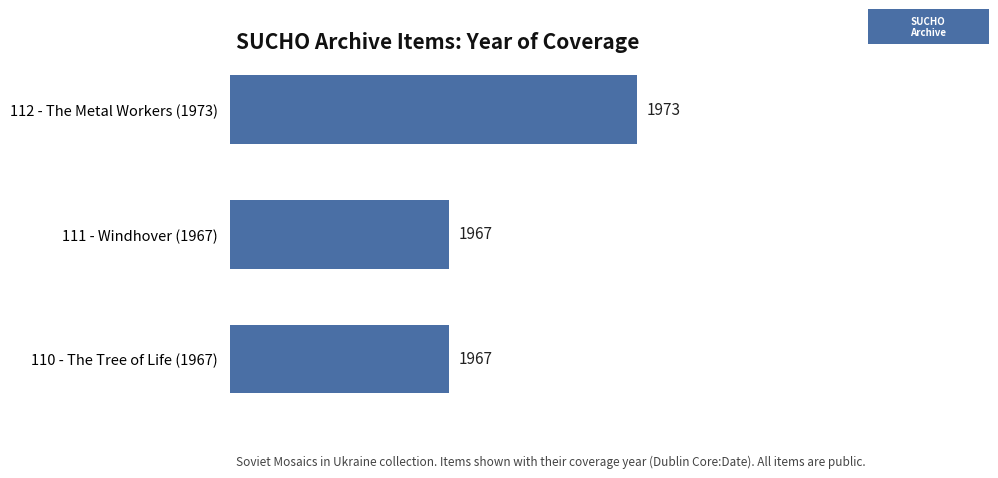

Reading top to bottom, what are all the values shown in this chart?

112 - The Metal Workers (1973)=1973	111 - Windhover (1967)=1967	110 - The Tree of Life (1967)=1967